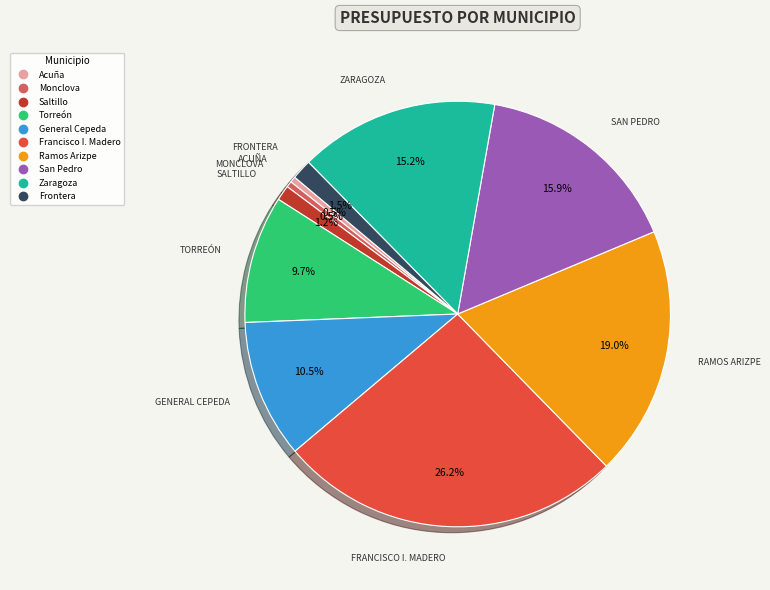

Count the number of slices in the pie.

10